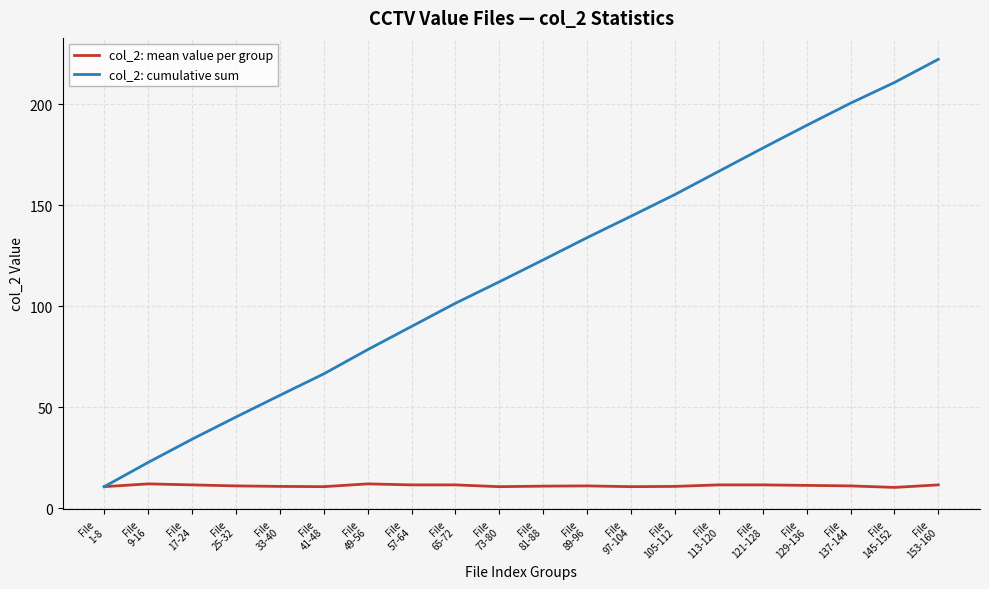

What is the difference between the col_2: cumulative sum values at File
57-64 and File
65-72?

11.5